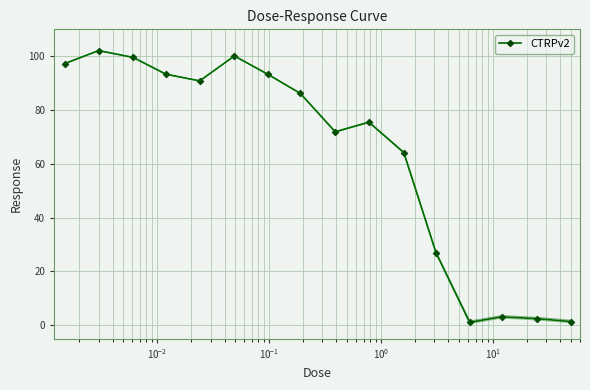

How many points are lower than both their immediate neighbors (excluding endpoints)?

3